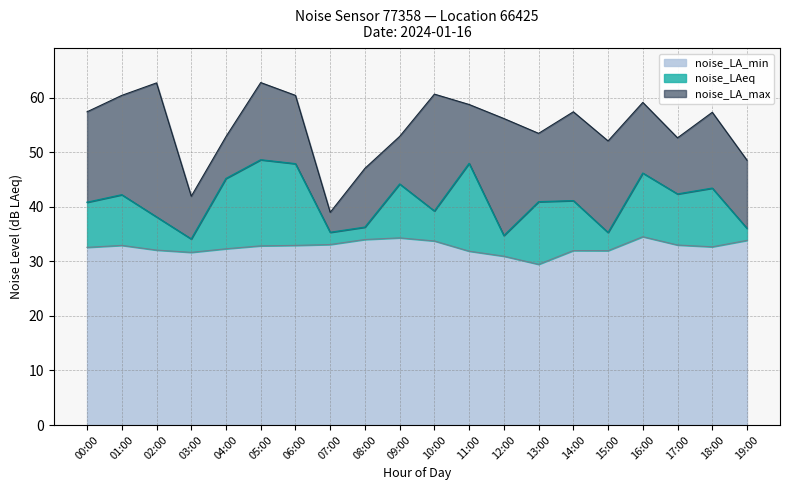

Where is the first local maximum for noise_LA_max?

02:00